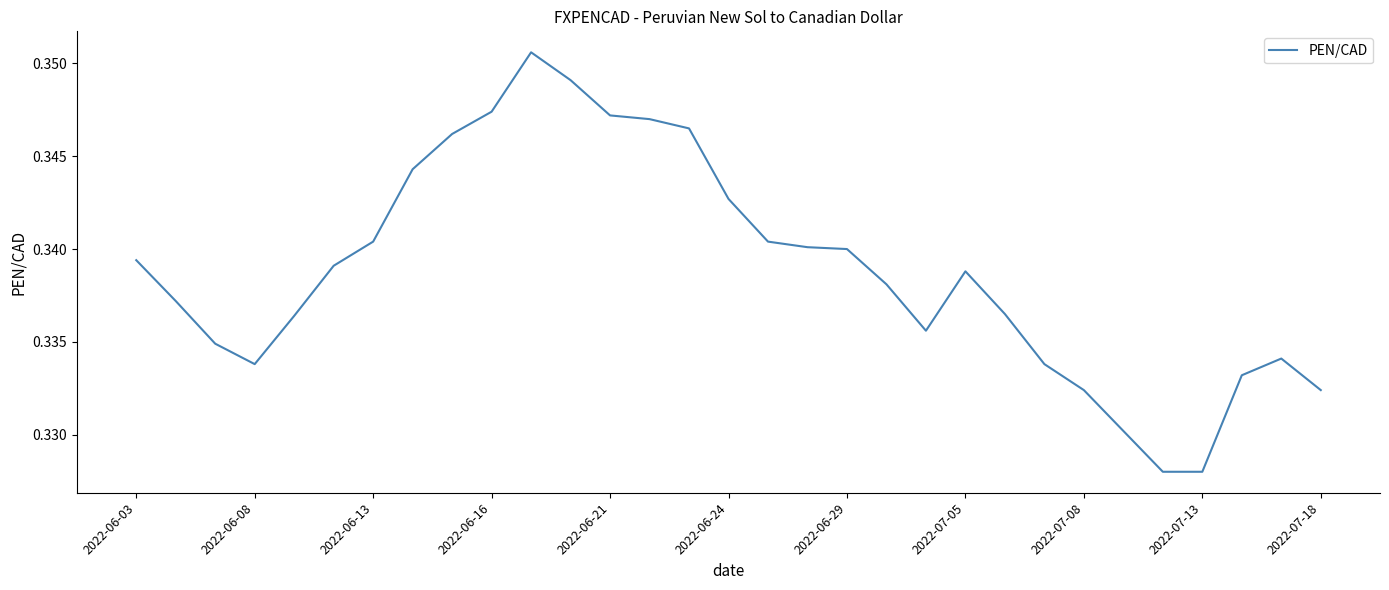

Count the number of data series in this chart.

1